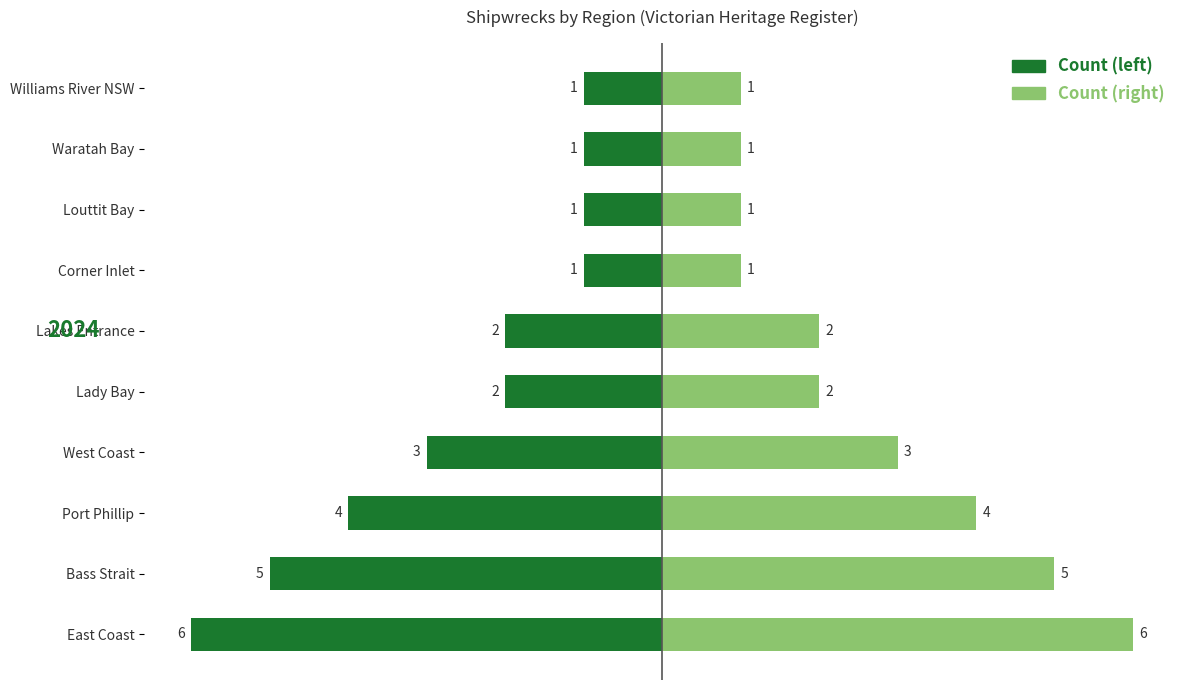

What is the difference between the second highest and second lowest values in the Count (left) series?

4